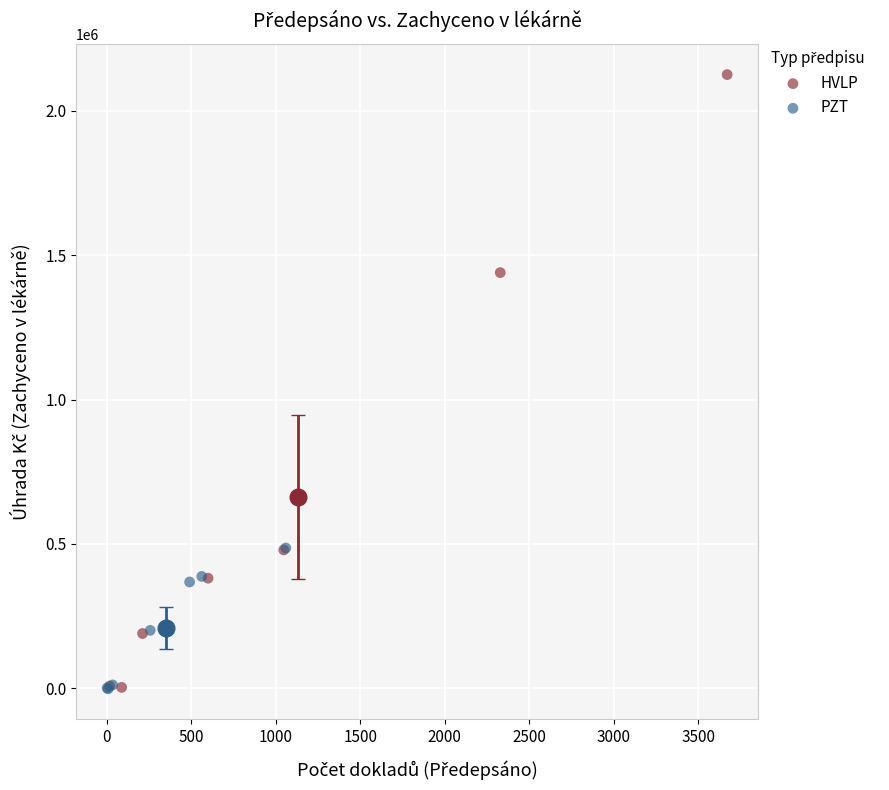

Which series has the widest spread of Y values?

HVLP